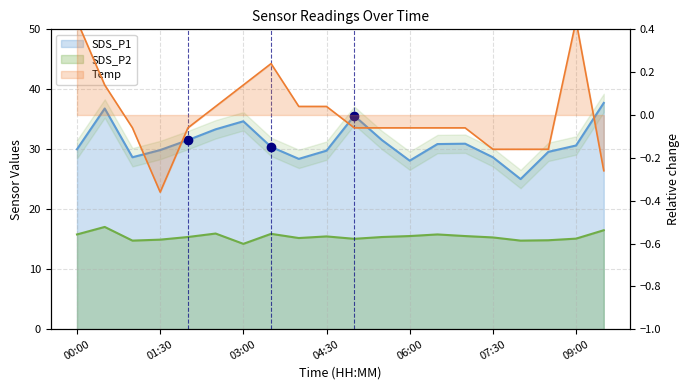

Reading left to right, extract all data points from this chart.

SDS_P1: 30.0	36.8	28.7	29.9	31.5	33.3	34.7	30.4	28.4	29.8	35.6	31.5	28.1	30.9	30.9	28.7	25.0	29.6	30.6	37.7
SDS_P2: 15.8	17.1	14.8	14.9	15.4	15.9	14.2	15.9	15.2	15.5	15.1	15.4	15.5	15.8	15.5	15.3	14.8	14.8	15.1	16.5
Temp: 0.4	0.1	-0.1	-0.4	-0.1	0.0	0.1	0.2	0.0	0.0	-0.1	-0.1	-0.1	-0.1	-0.1	-0.2	-0.2	-0.2	0.4	-0.3